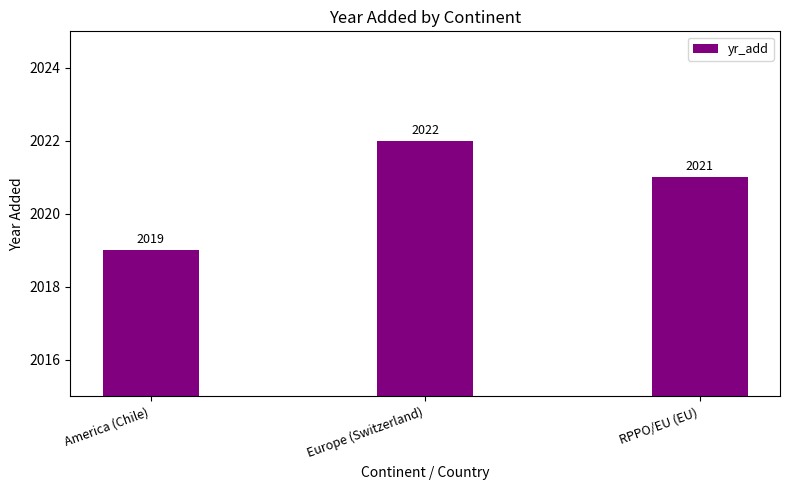

What is the label of the 2nd bar from the left?

Europe (Switzerland)